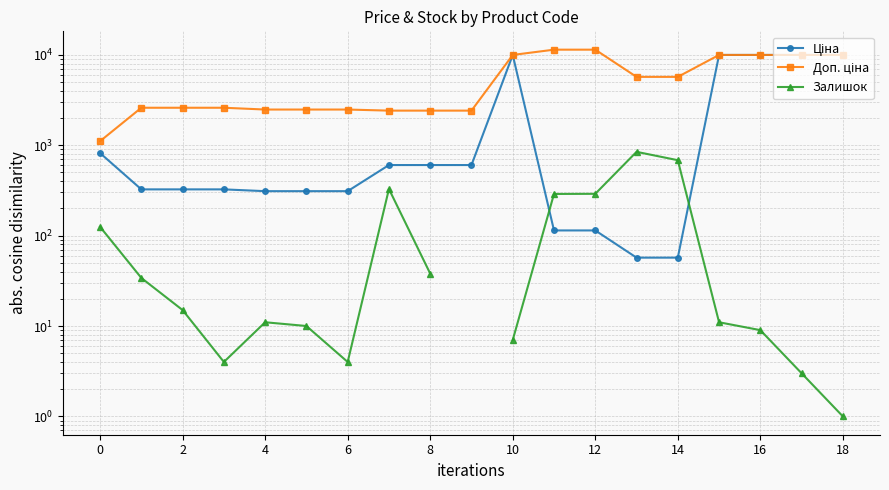

Does the chart have visible grid lines?

Yes